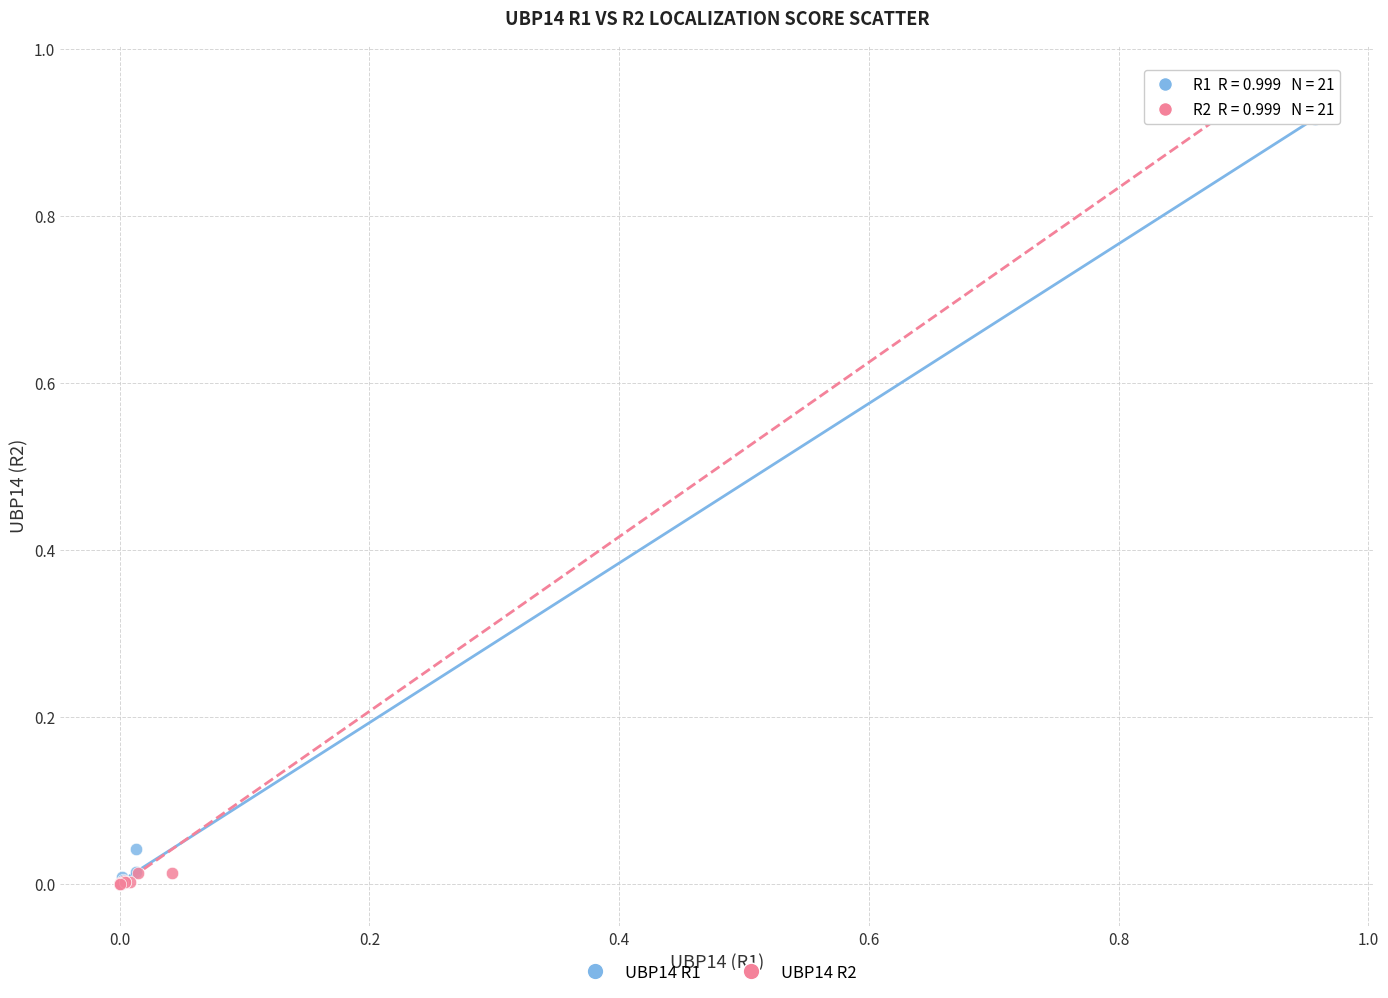

Which series has the widest spread of Y values?

UBP14 R2